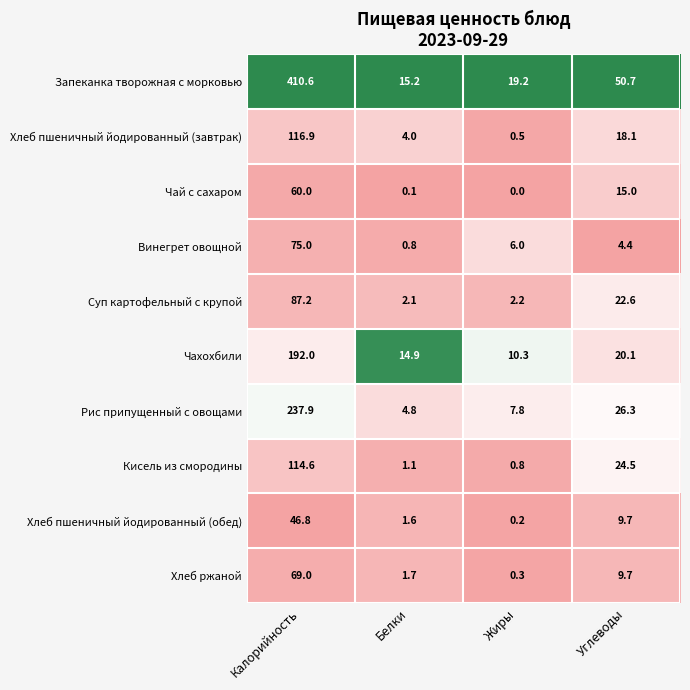

Count the number of data series in this chart.

10